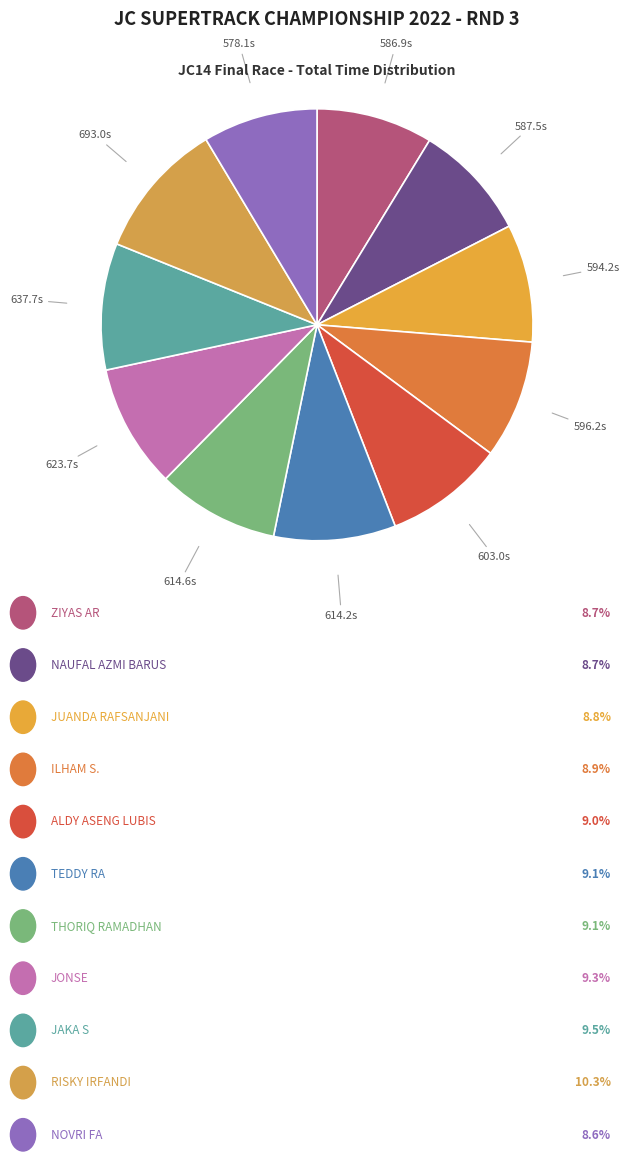

How many slices are in this pie chart?

11